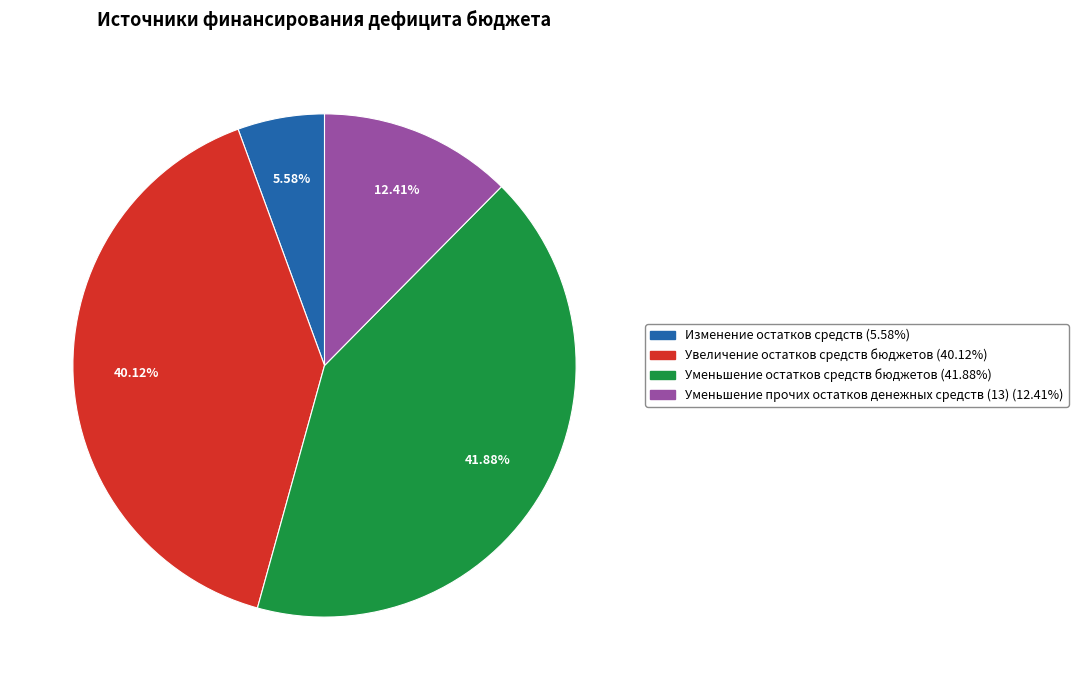

What is the ratio of the value at Уменьшение прочих остатков денежных средств (13) to the value at Изменение остатков средств?

2.2